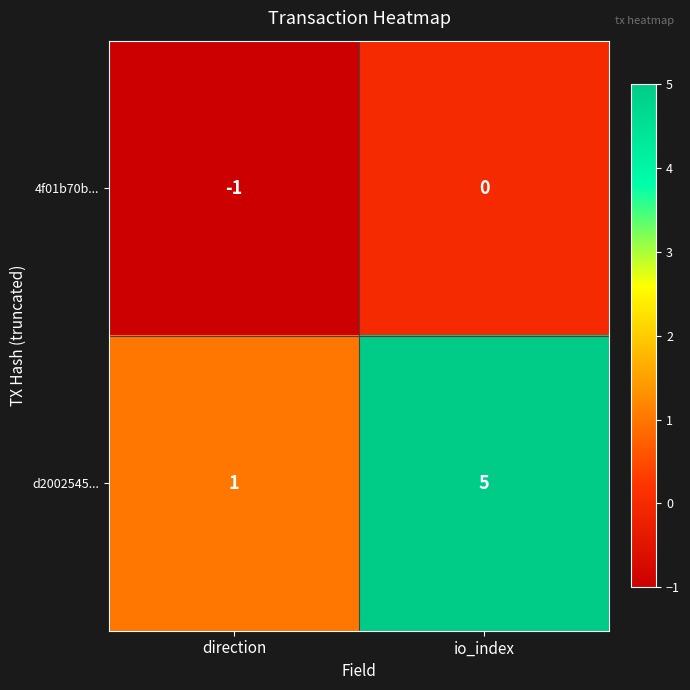

True or false: d2002545... has a value of 2 at direction.

False